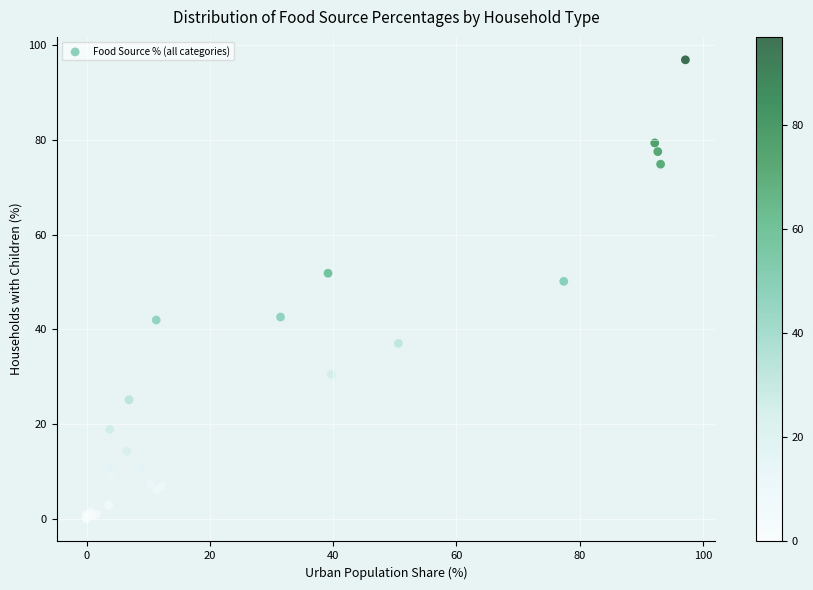

What Y value in the scatter plot is closest to 48?

50.1